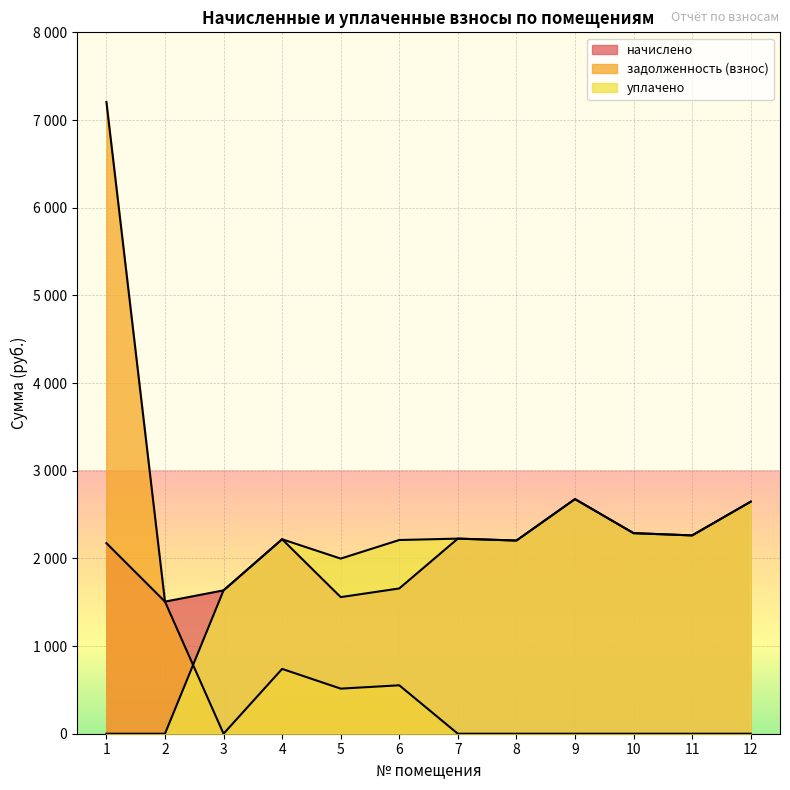

What are all the series names shown in the legend?

начислено, задолженность (взнос), уплачено